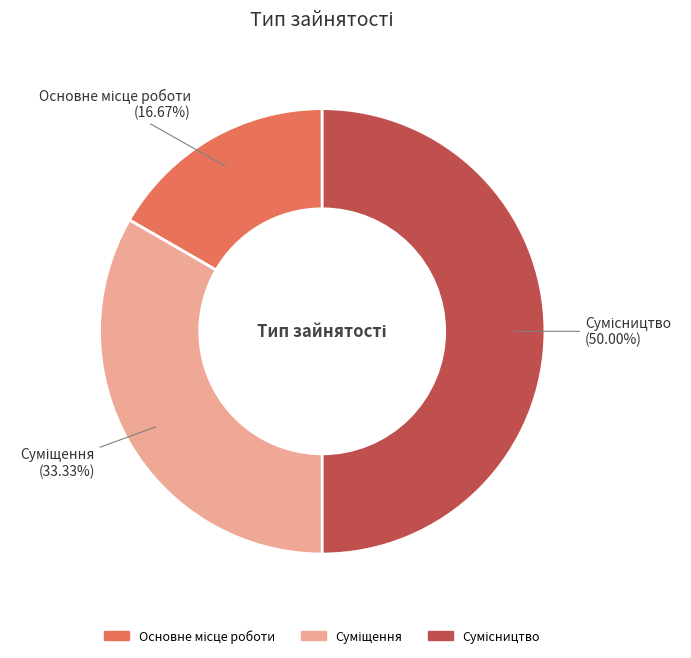

To the nearest percent, what is the difference between the largest and smallest slice percentages?

33%